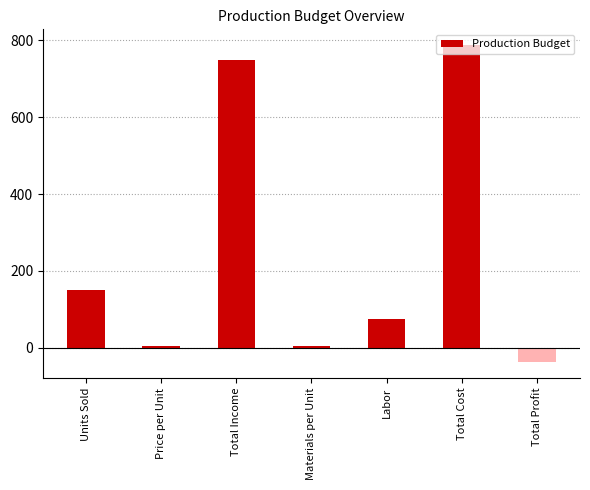

What is the minimum value shown in the chart?

-37.5